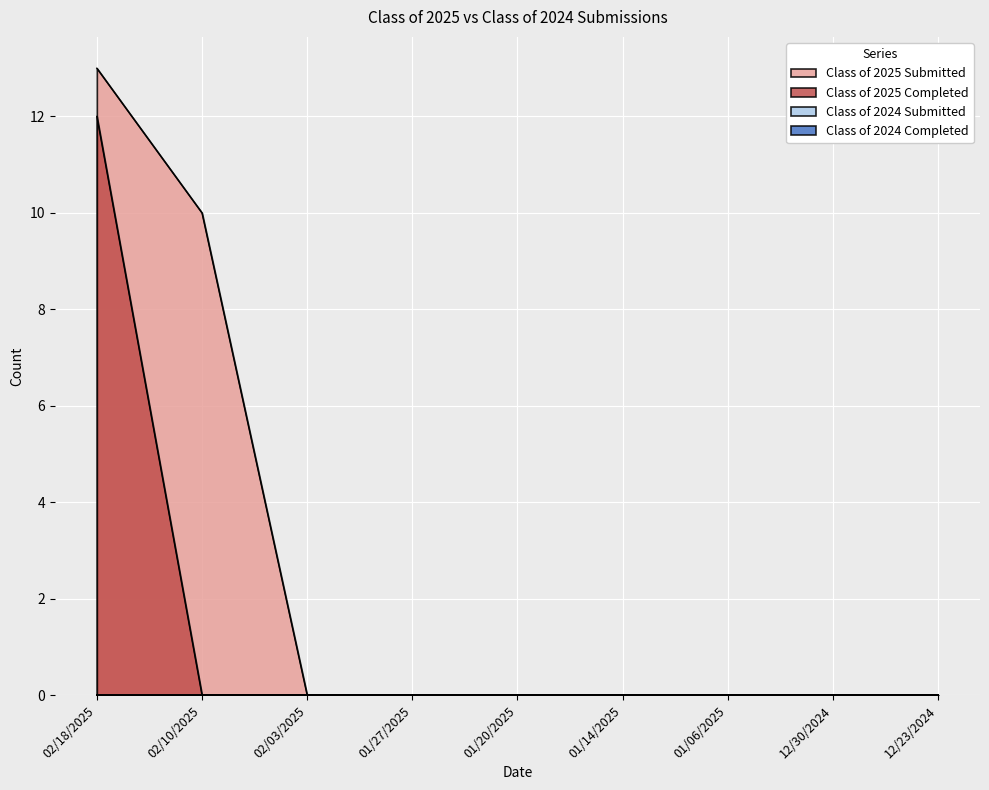

At how many categories does at least one series exceed 9?

2